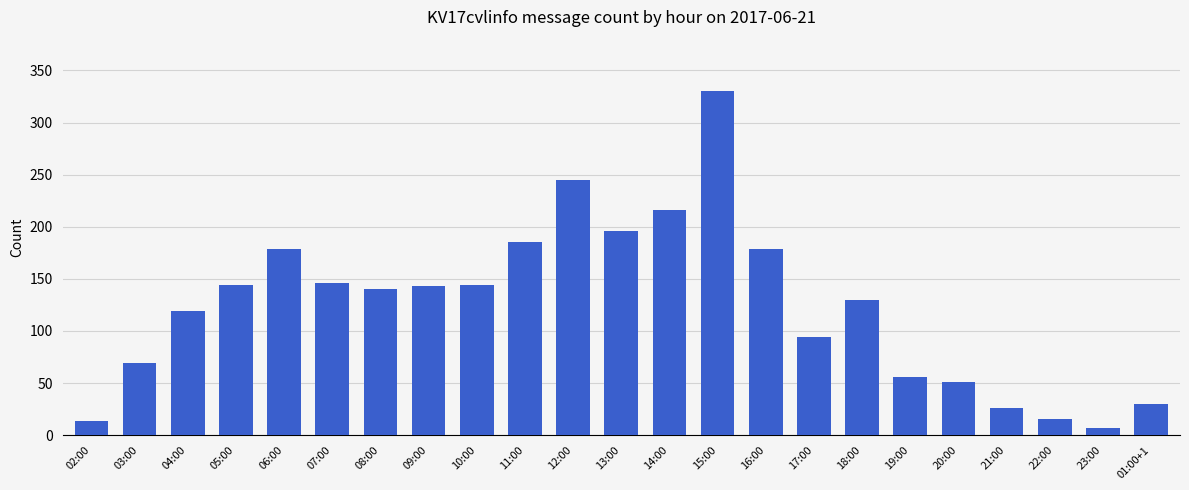

Which label corresponds to the smallest value in the chart?

23:00